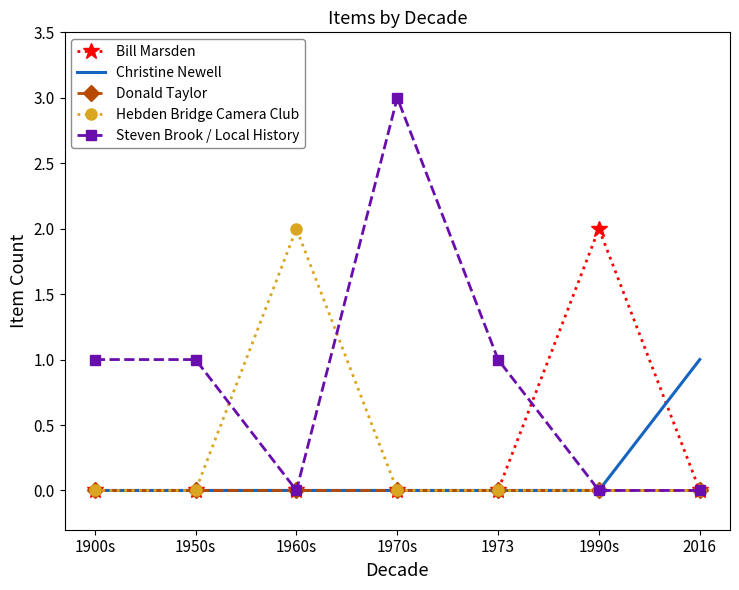

The Bill Marsden series shows 0 at 1900s. True or false?

True